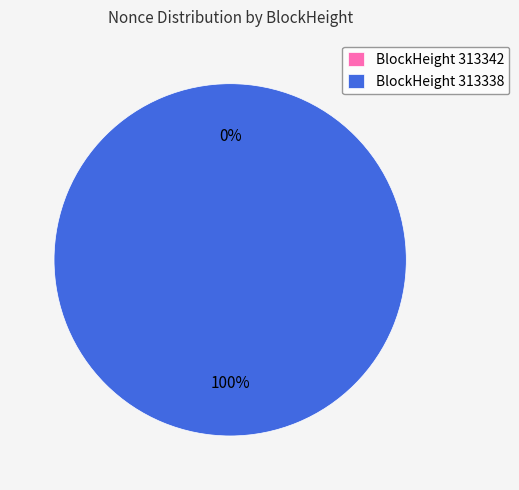

Is 313338 the majority of the pie?

Yes